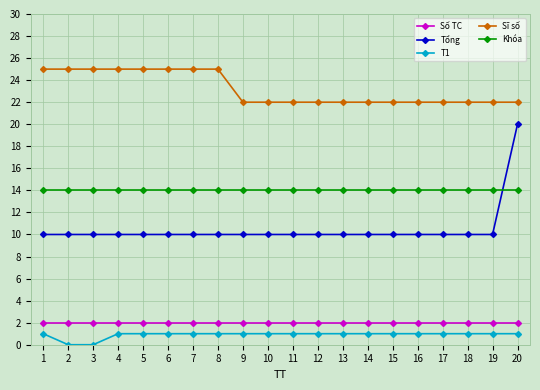

What is the total value across all series at 6?

52